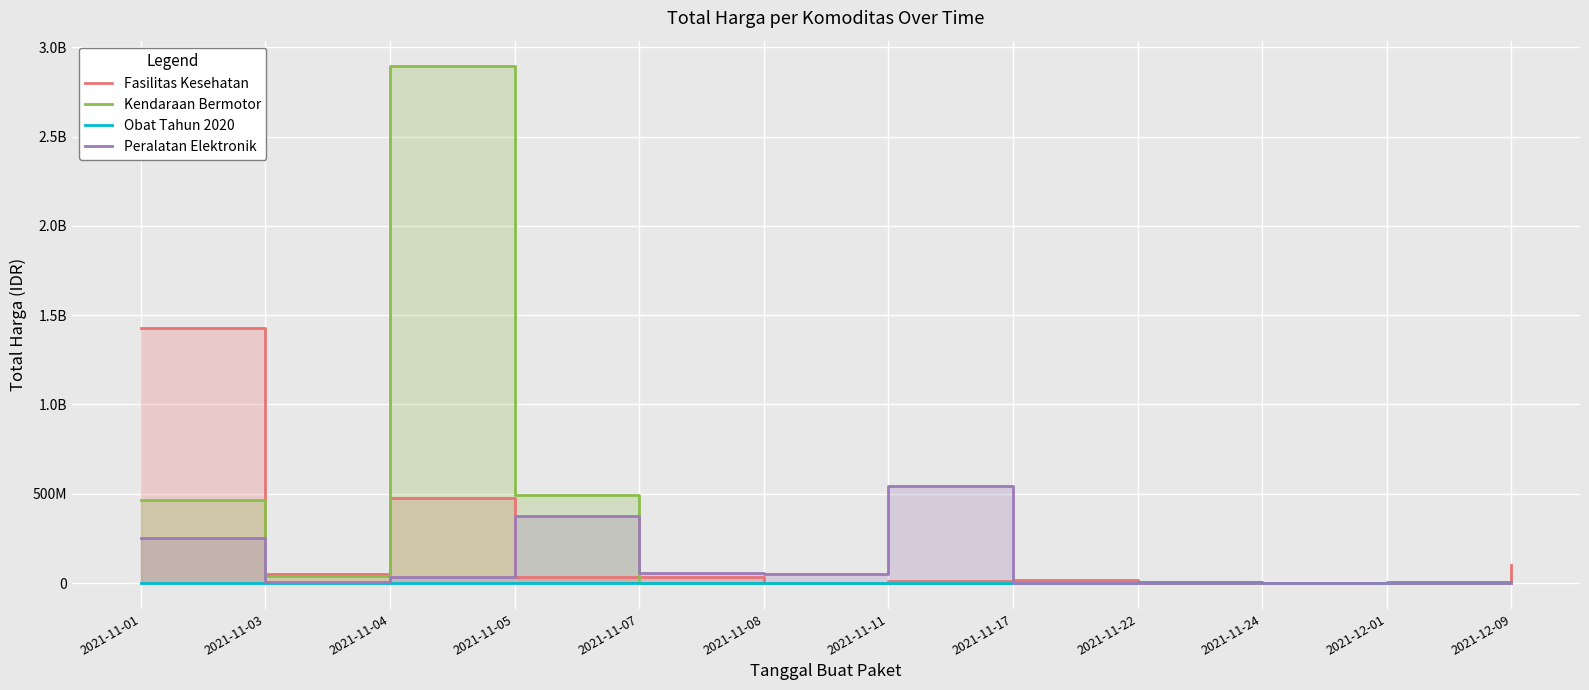

How many values in the Obat Tahun 2020 series exceed 182000?

5